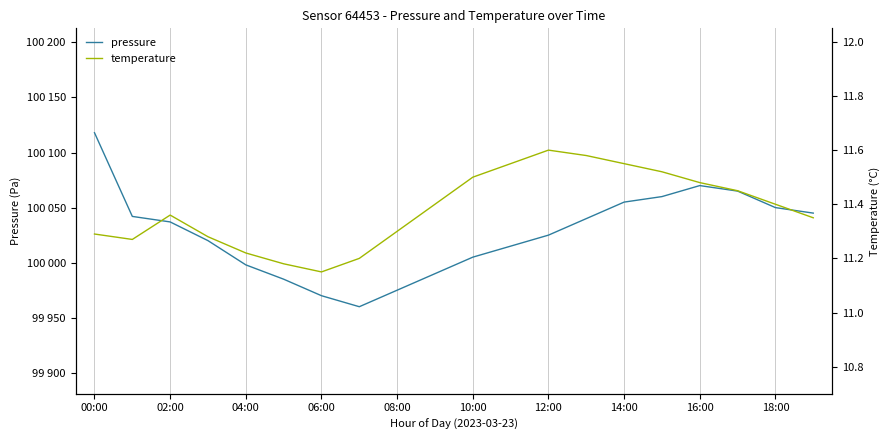

How many values in the pressure series exceed 100037?

9